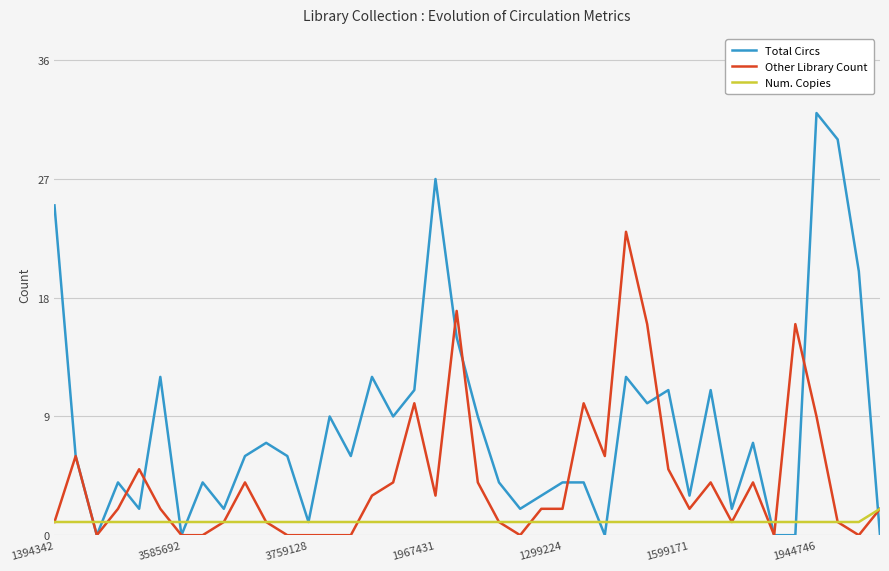

True or false: Total Circs has more than 1 interior local peaks.

True